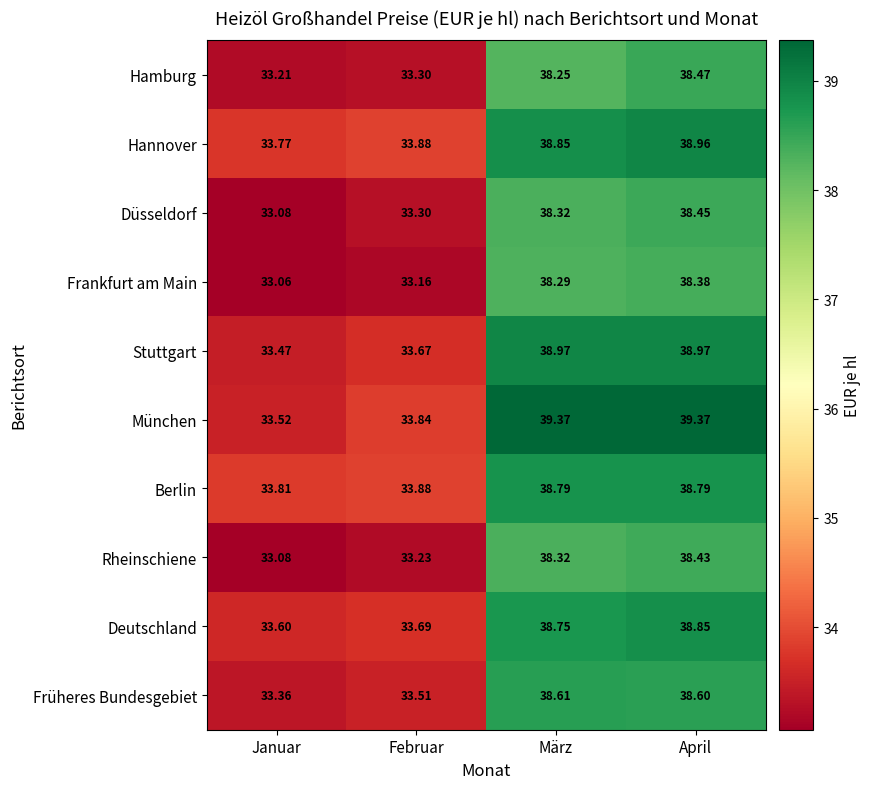

Is the value of Berlin at Januar greater than the value of Früheres Bundesgebiet at April?

No